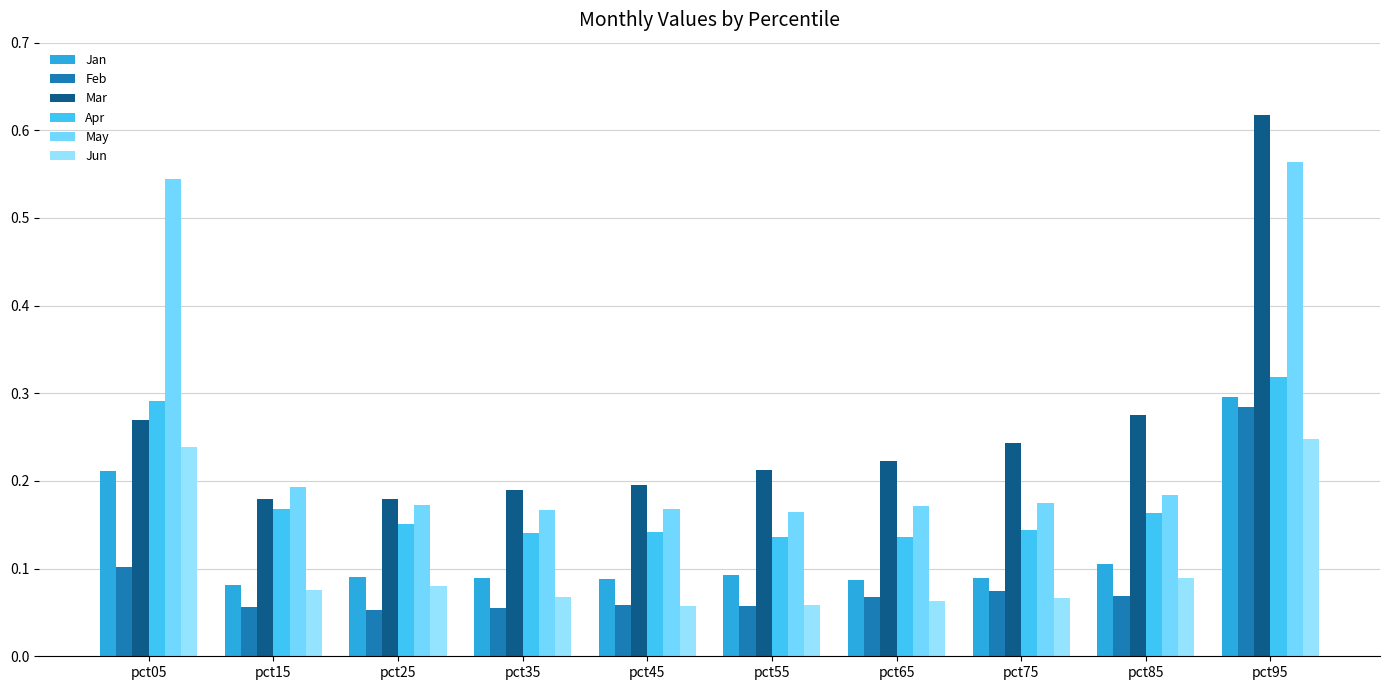

At pct25, list the series in order from largest to smallest.

Mar, May, Apr, Jan, Jun, Feb